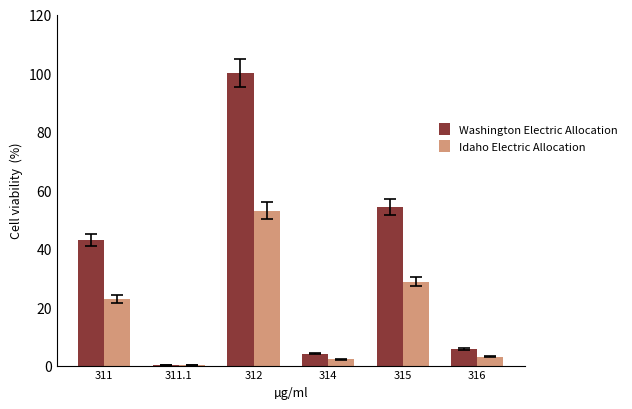

Which series changed the most between 314 and 315?

Washington Electric Allocation